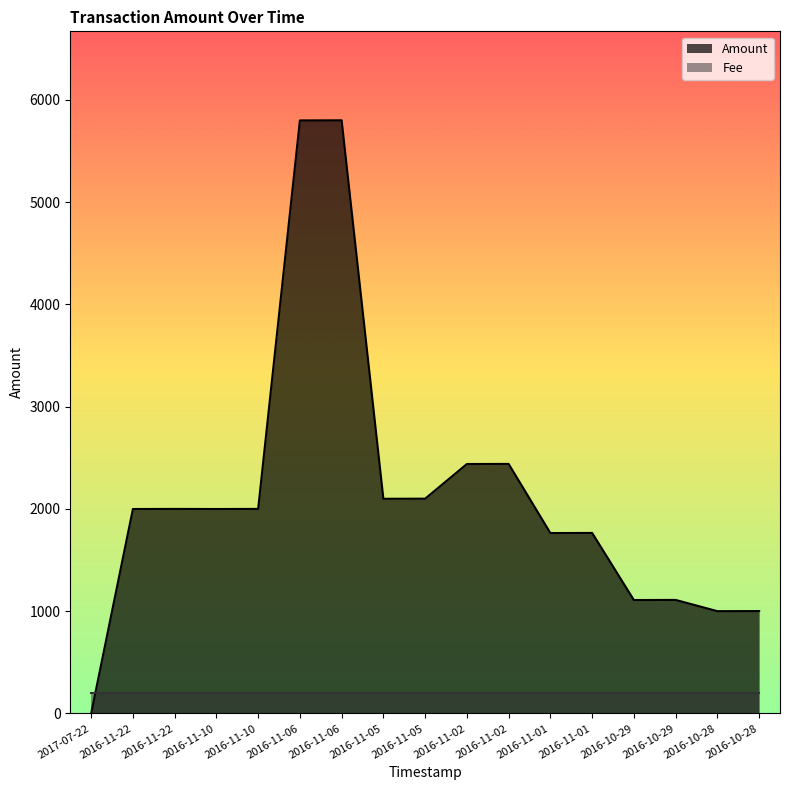

What is the change in value from 2016-11-06 to 2016-11-02?

-3359